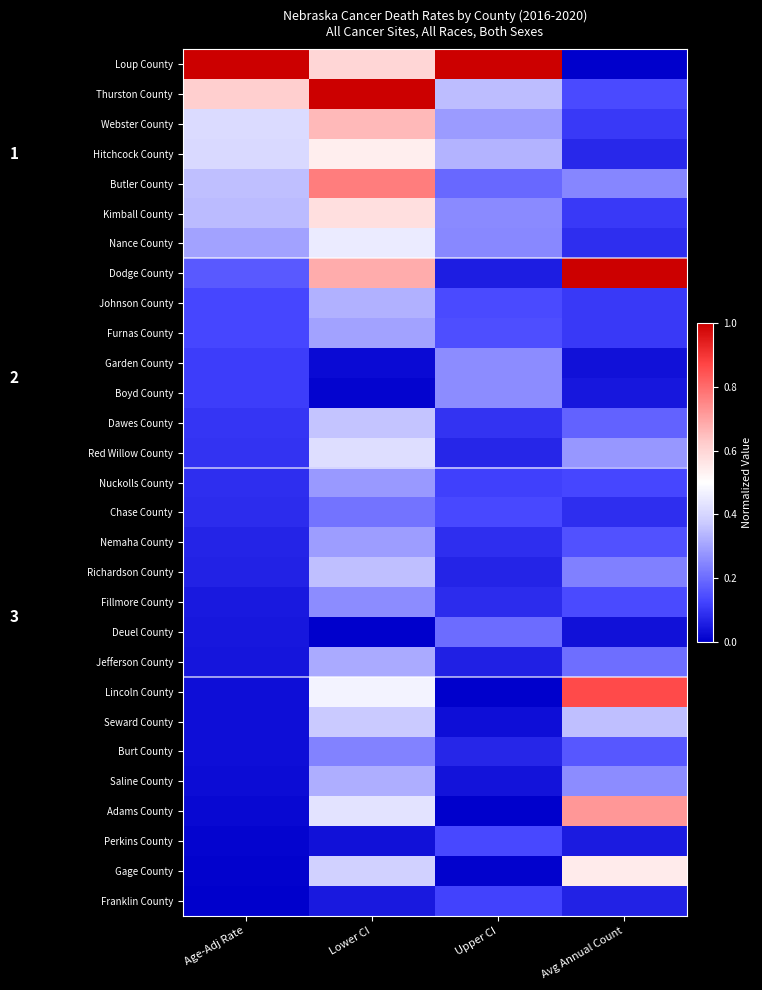

What is the spread (max minus min) of values at Avg Annual Count?

1.0